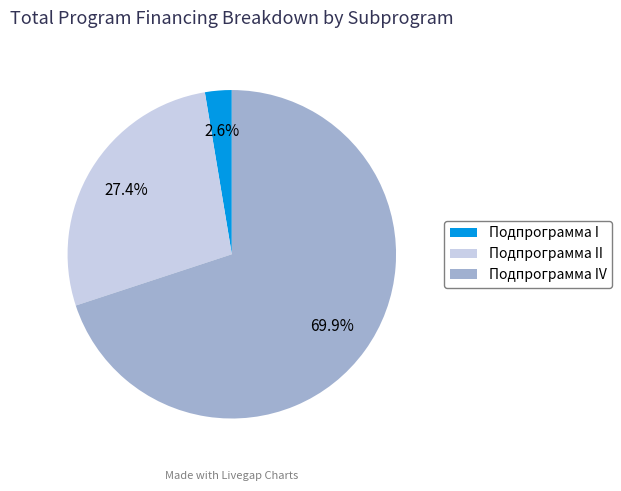

Is the sum of Подпрограмма I and Подпрограмма II greater than half?

No